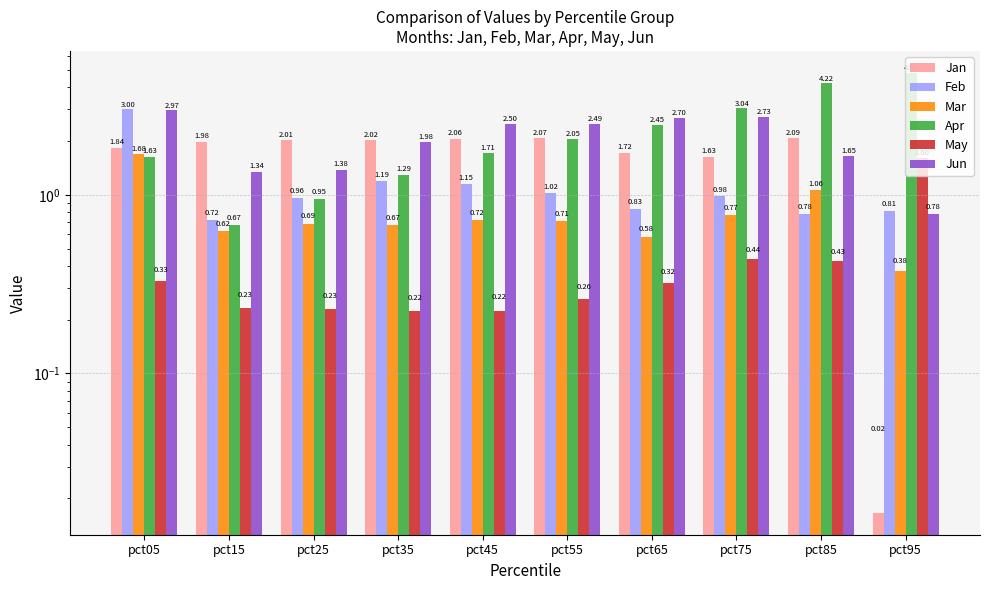

What is the approximate value of Apr at pct35?

1.3